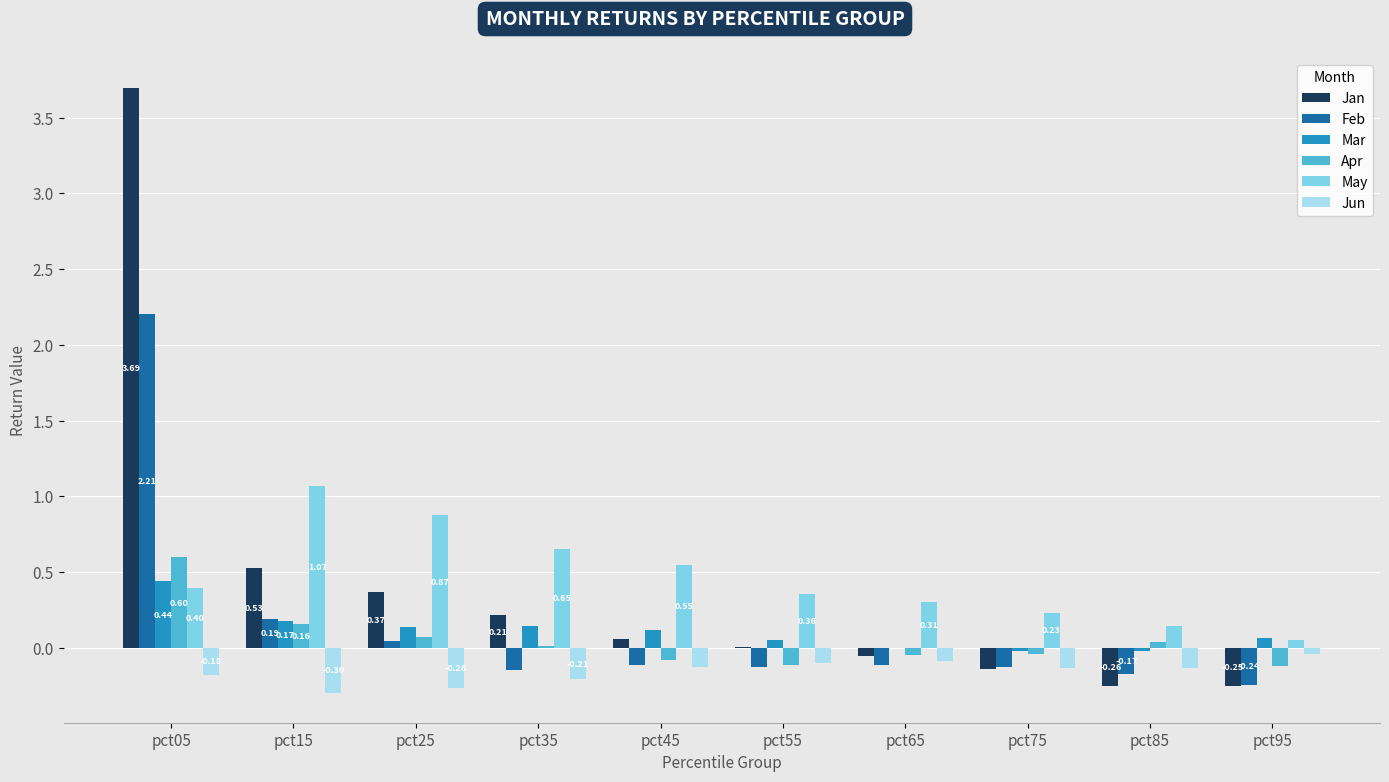

How many categories are shown in the chart?

10